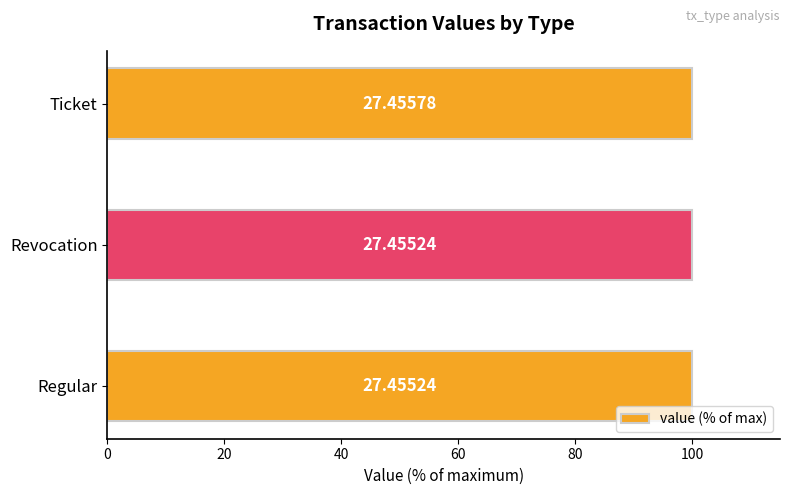

What is the average value?

100.0